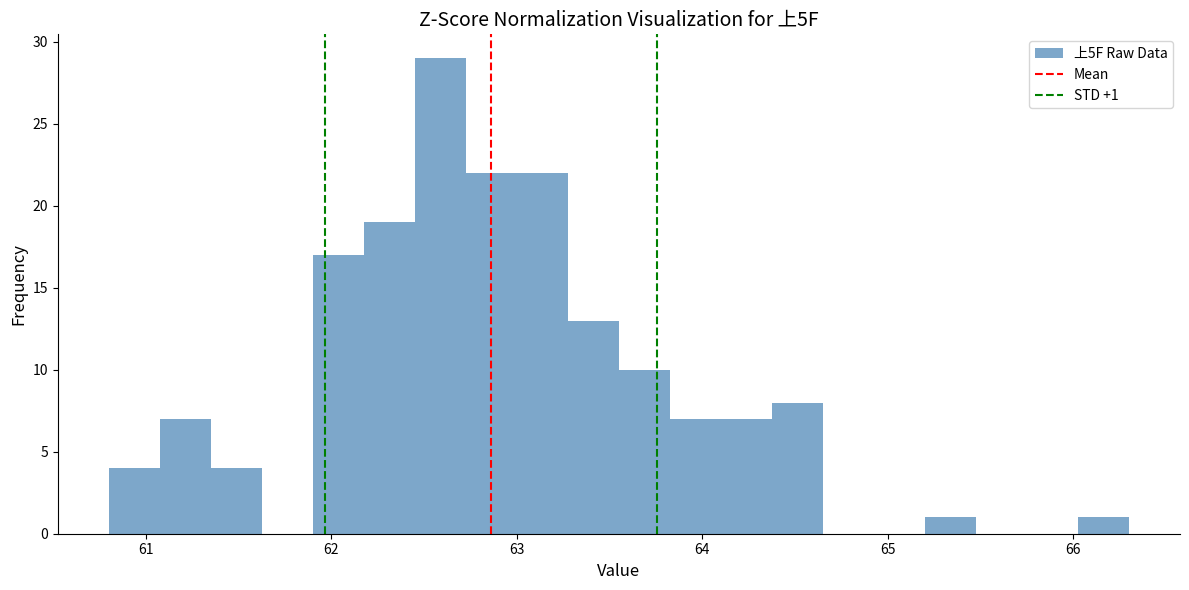

Around what value on the x-axis is the tallest bar? Give the approximate position of its centre, as read against the axis.

62.6